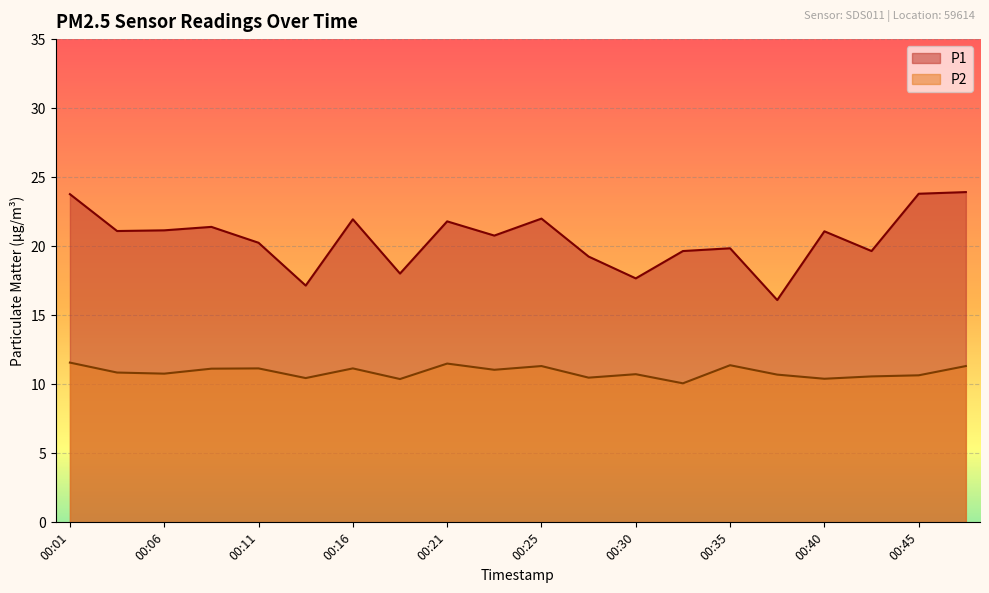

True or false: P1 has a value of 9.1 at 00:08.

False